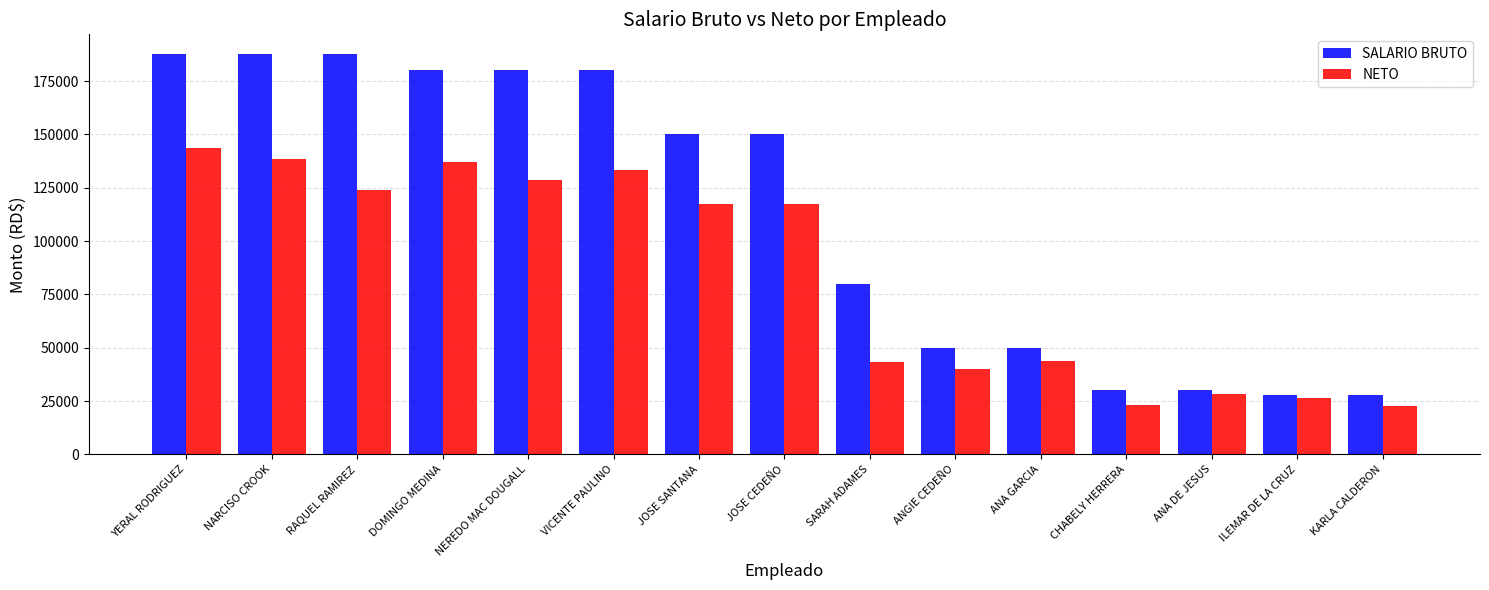

What is the difference between the highest and lowest values at NEREDO MAC DOUGALL?

51257.4